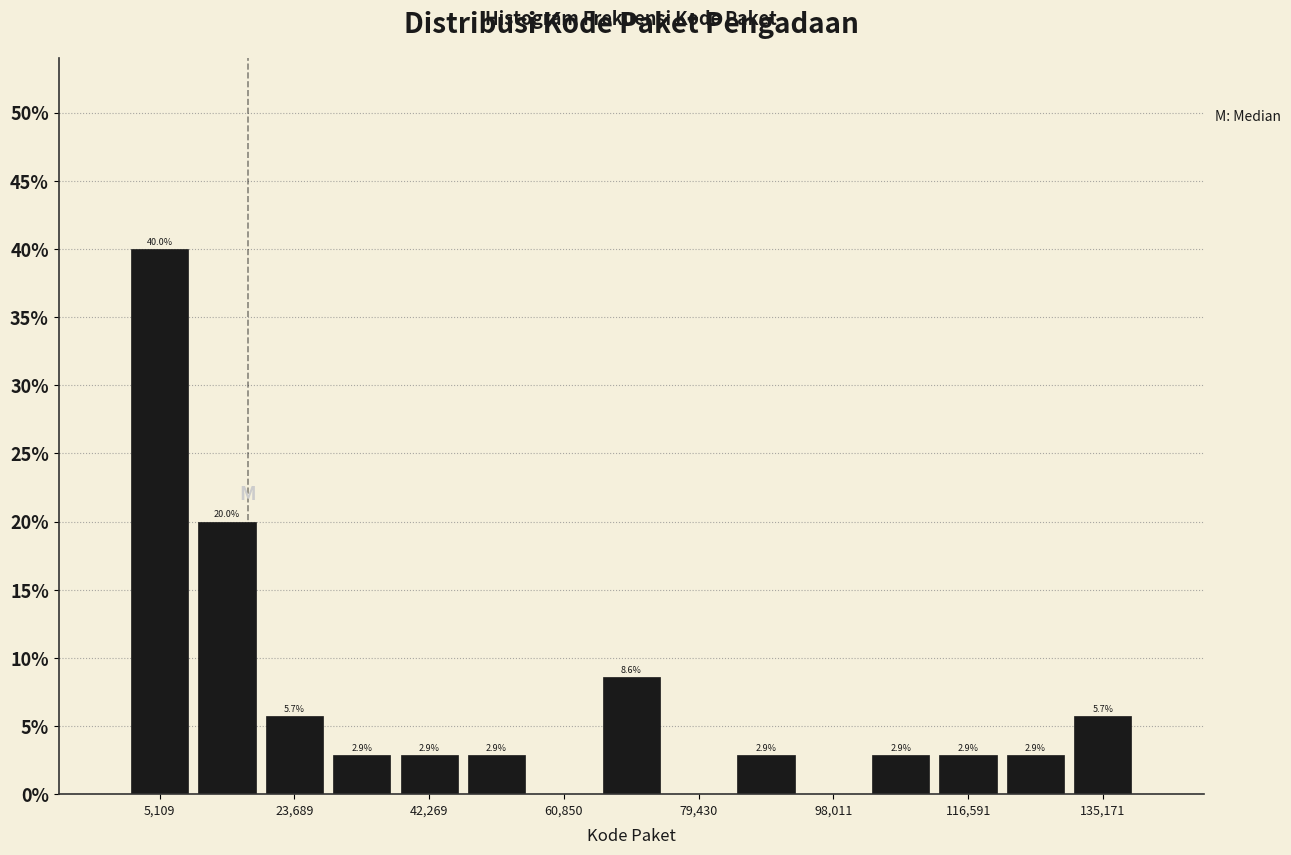

Which range on the x-axis has the tallest bar?

0 to 10000